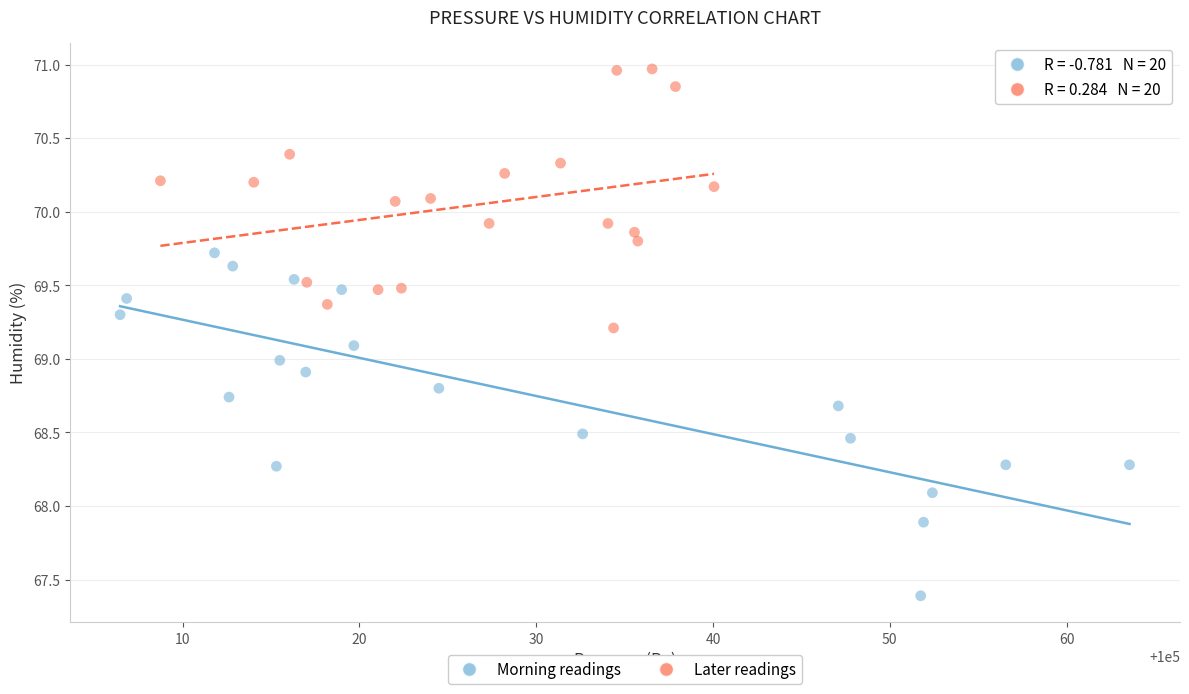

Which series contains the highest Y value?

Later readings